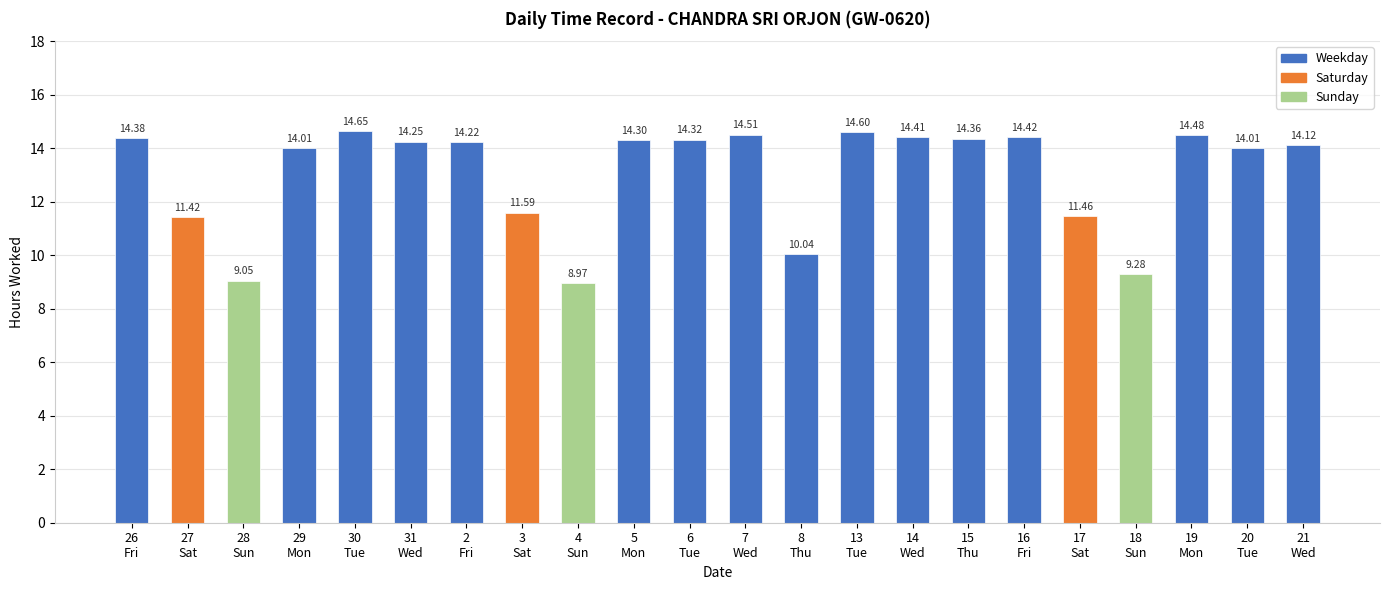

Approximately how many times larger is the value at 21
Wed compared to 3
Sat?

1.2